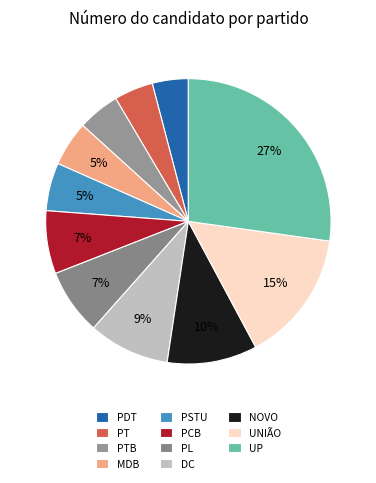

What is the total percentage of UP and MDB?

32.3%